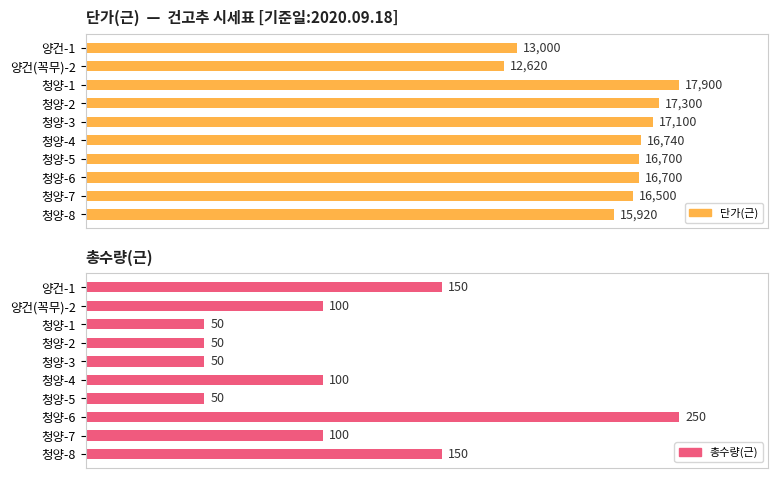

The value of 단가(근) at 양건-1 is 21392. True or false?

False